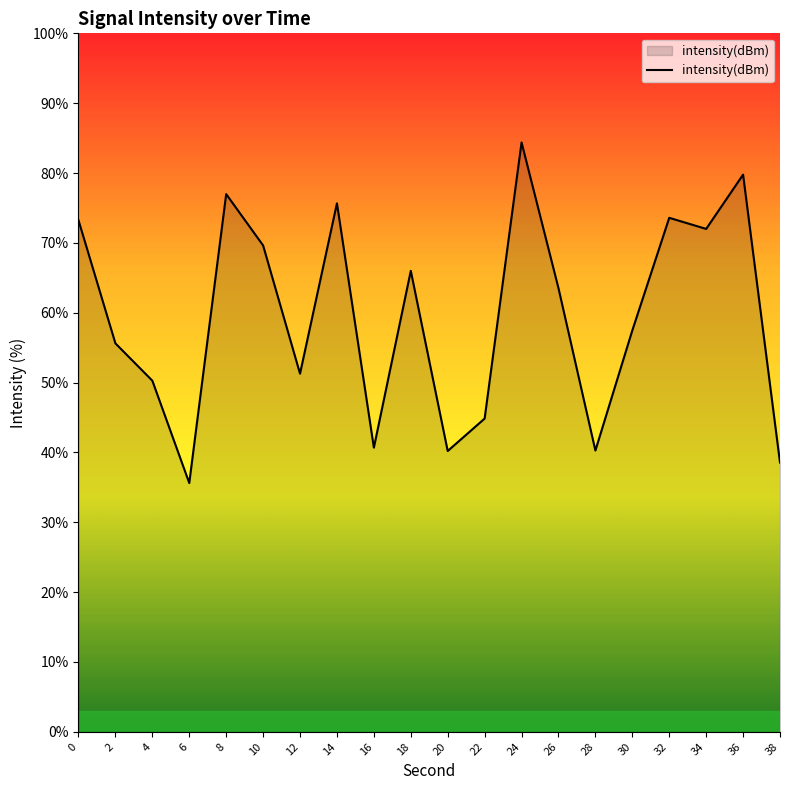

At which label is the value closest to 59?

30